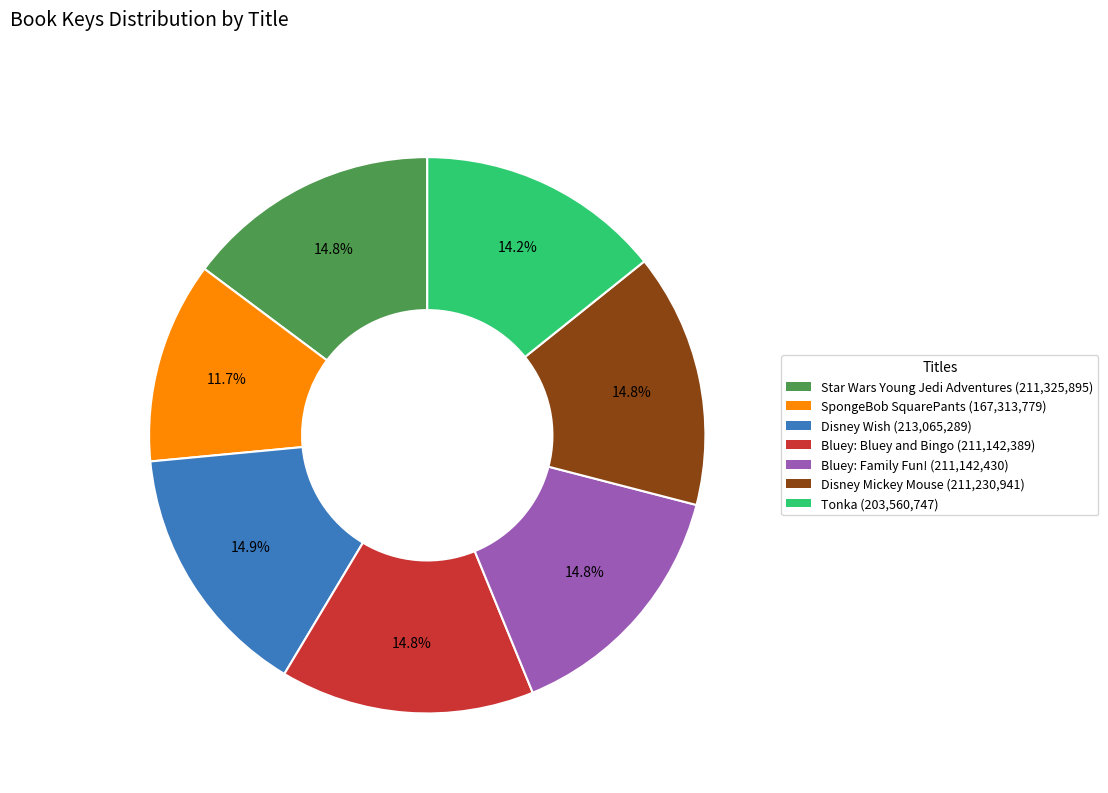

Approximately how many times larger is the value at Bluey: Family Fun! compared to Bluey: Bluey and Bingo?

1.0